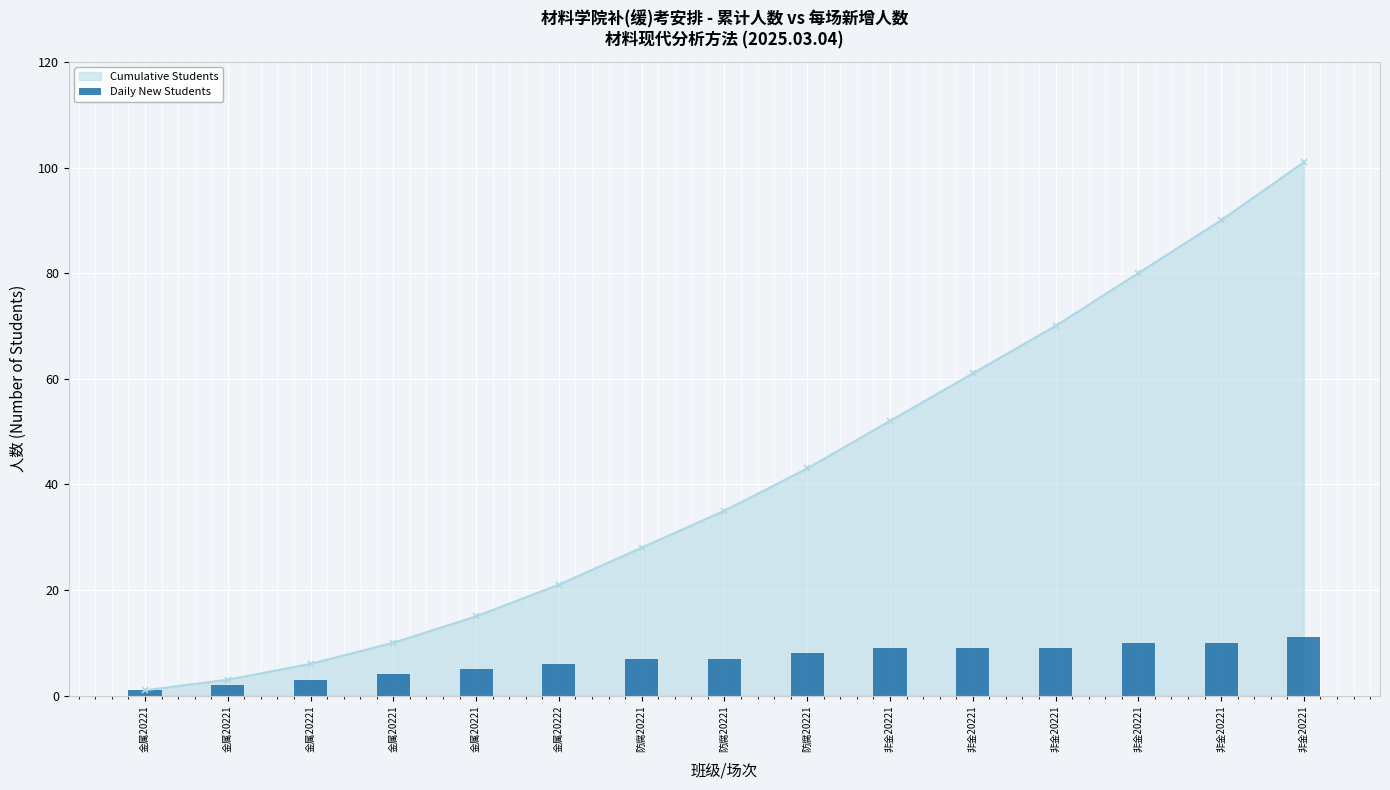

What are all the series names shown in the legend?

Cumulative Students, Daily New Students